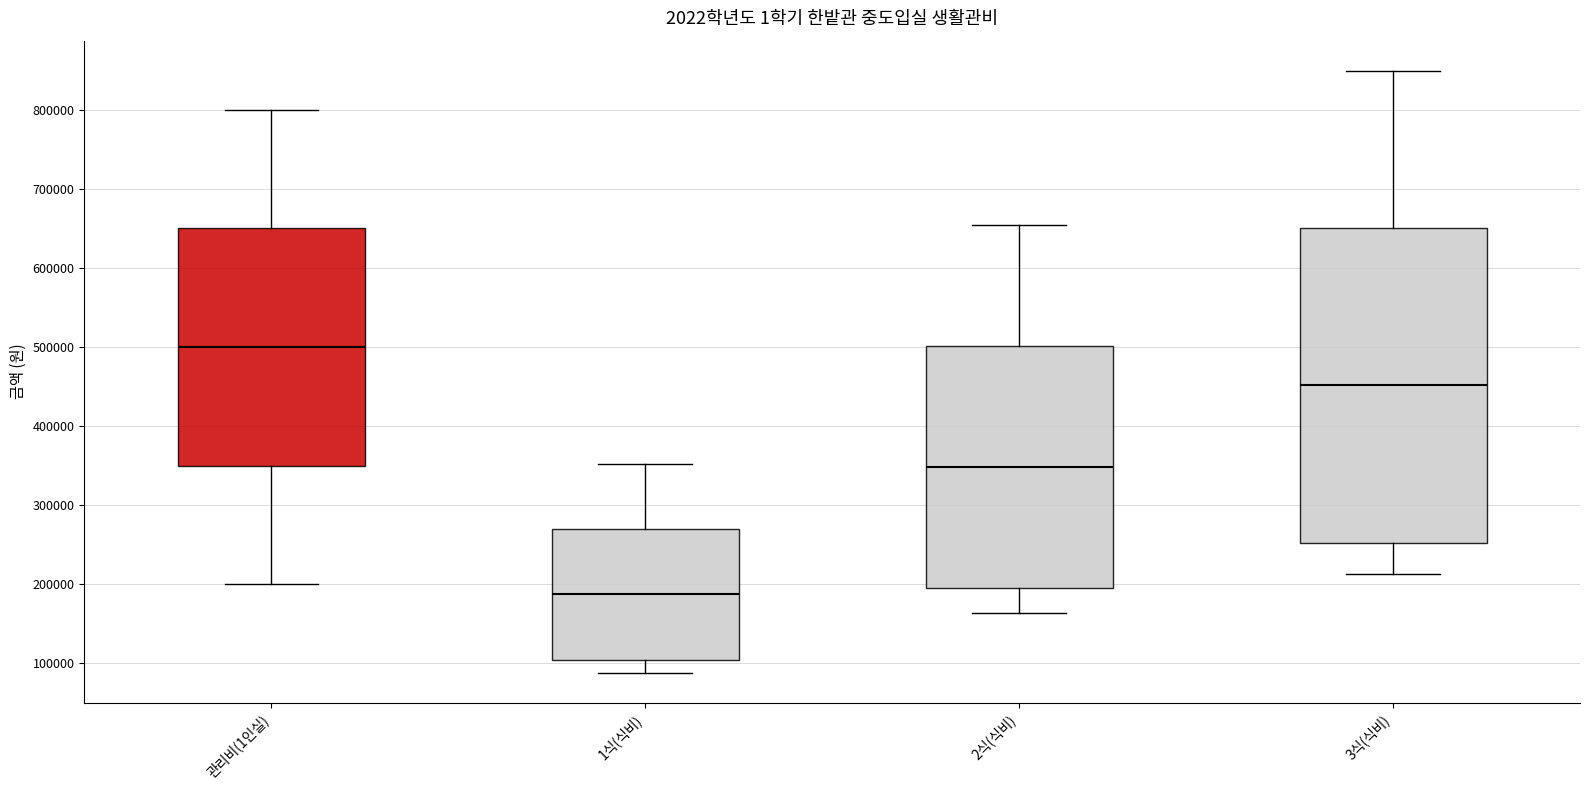

Comparing the boxes themselves (not the whiskers), which one is the tallest?

3식(식비)